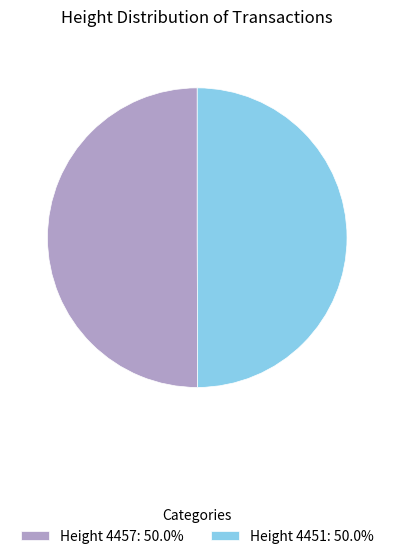

Approximately how many times larger is the value at Height 4457: 50.0% compared to Height 4451: 50.0%?

1.0